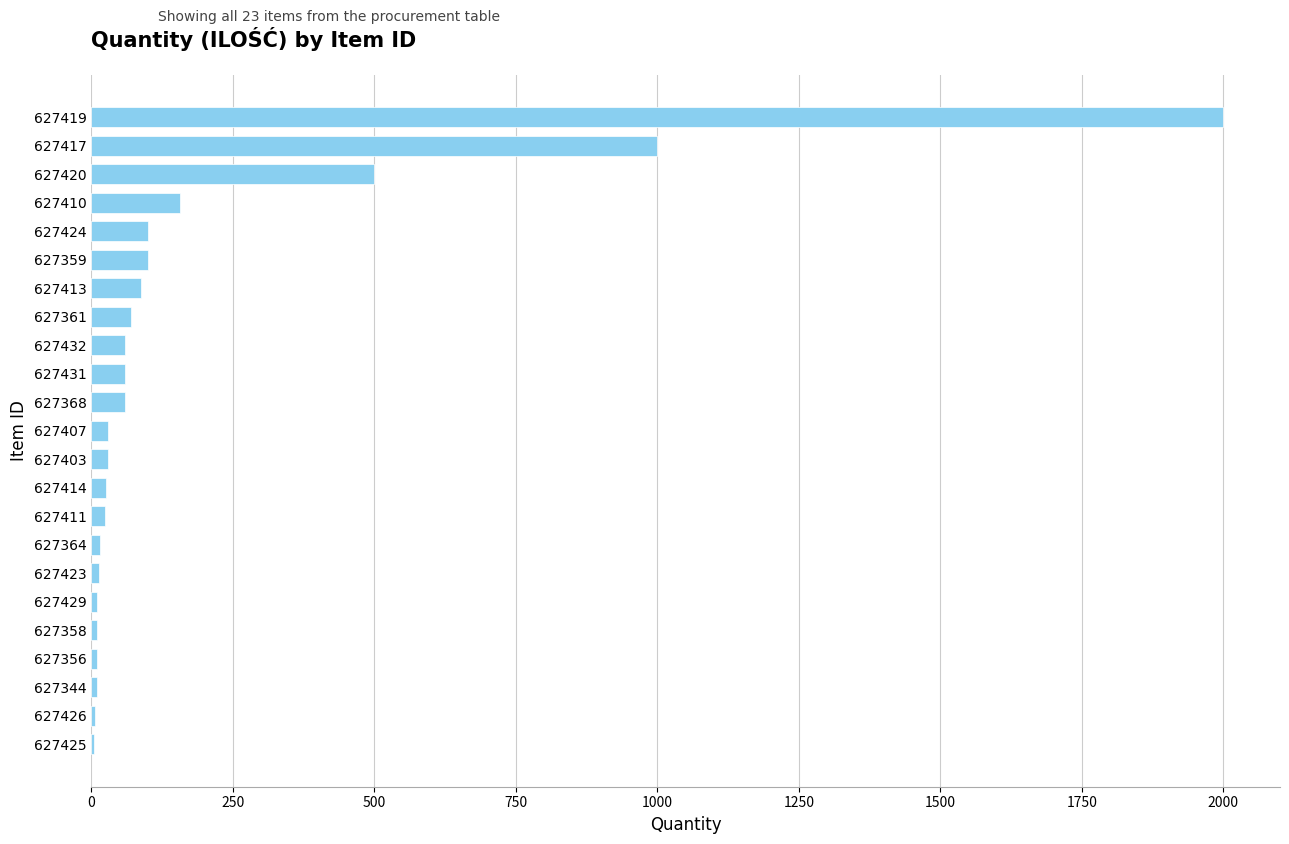

Read the value at 627432.

60